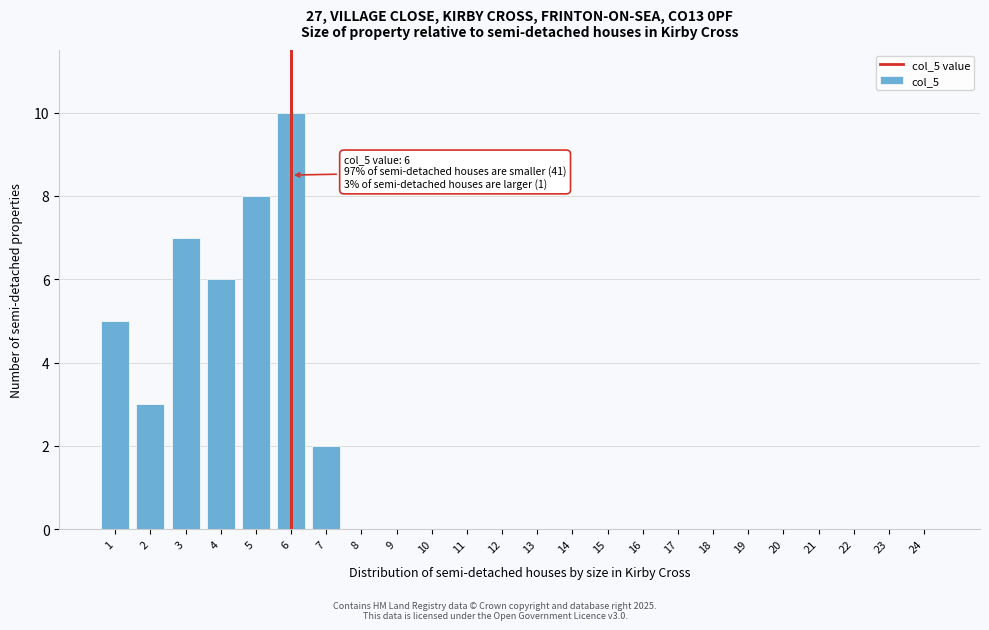

Reading right to left, list all the values displayed in this chart.

24=0	23=0	22=0	21=0	20=0	19=0	18=0	17=0	16=0	15=0	14=0	13=0	12=0	11=0	10=0	9=0	8=0	7=2	6=10	5=8	4=6	3=7	2=3	1=5